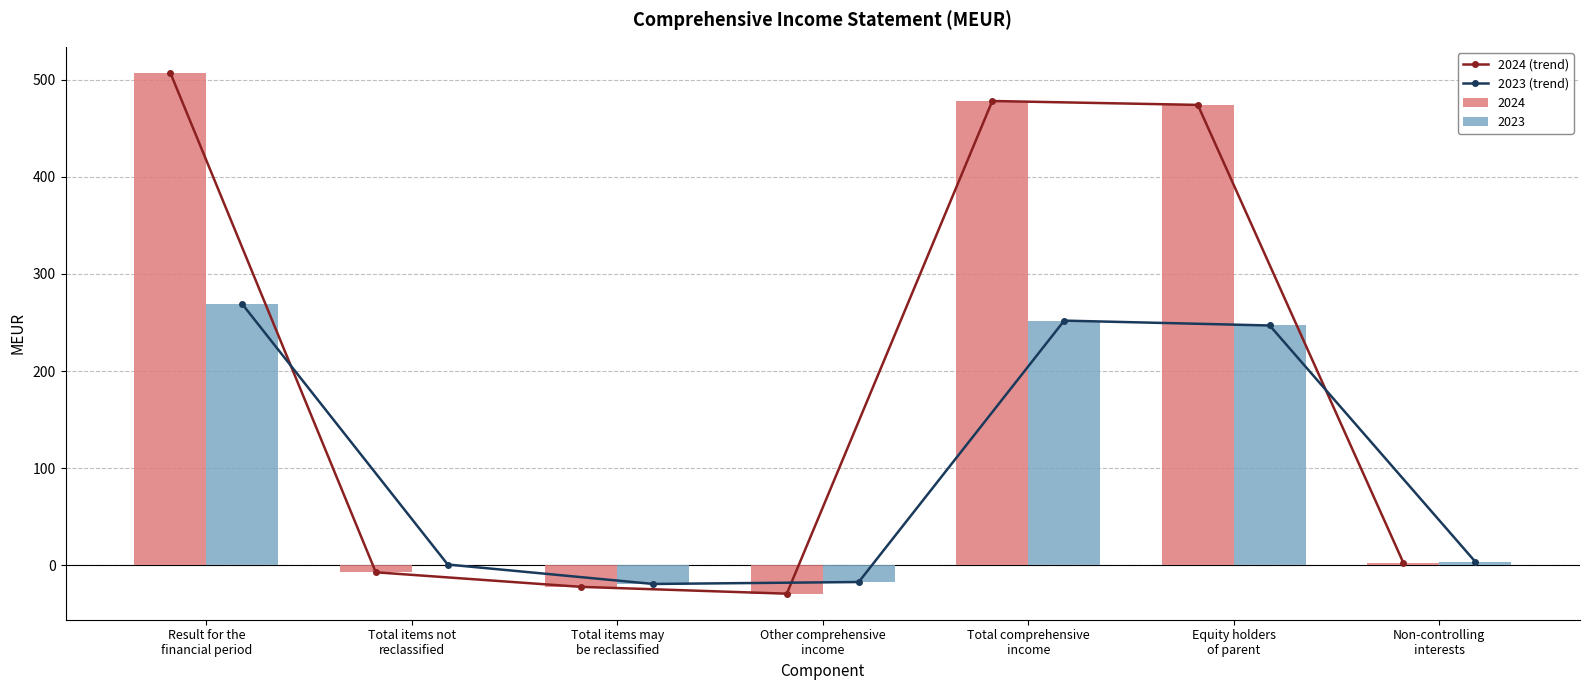

The value of 2023 (trend) at Other comprehensive
income is -17. True or false?

True